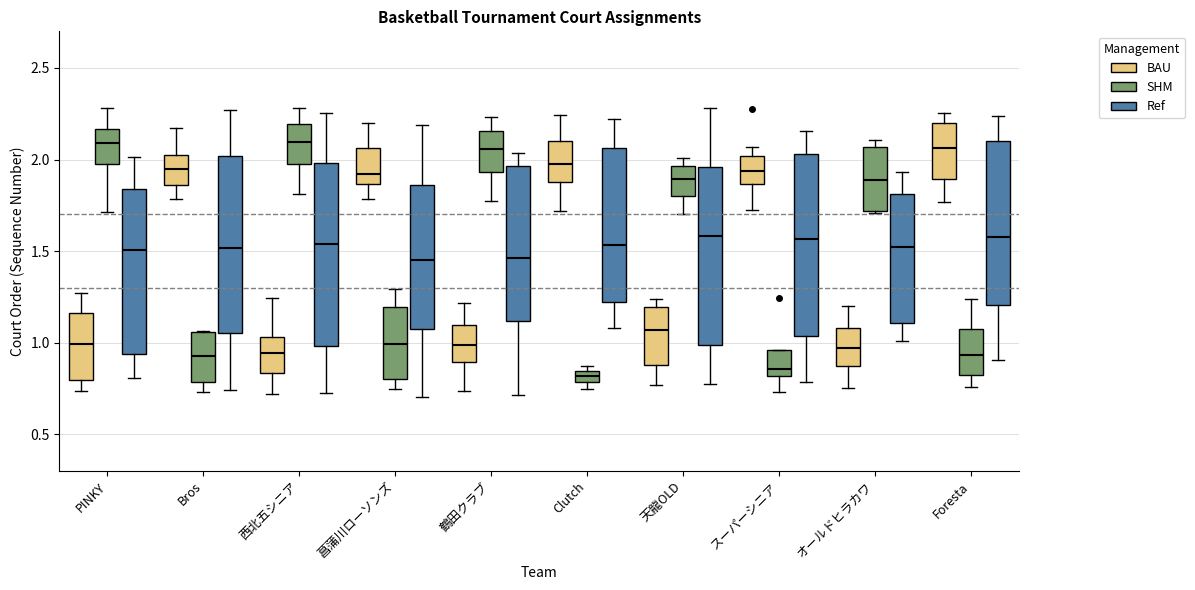

Where is the lower edge of the box for 天龍OLD (SHM) on the y-axis? The values are not printed on the chart, so give them approximately, as read against the axis.

1.80